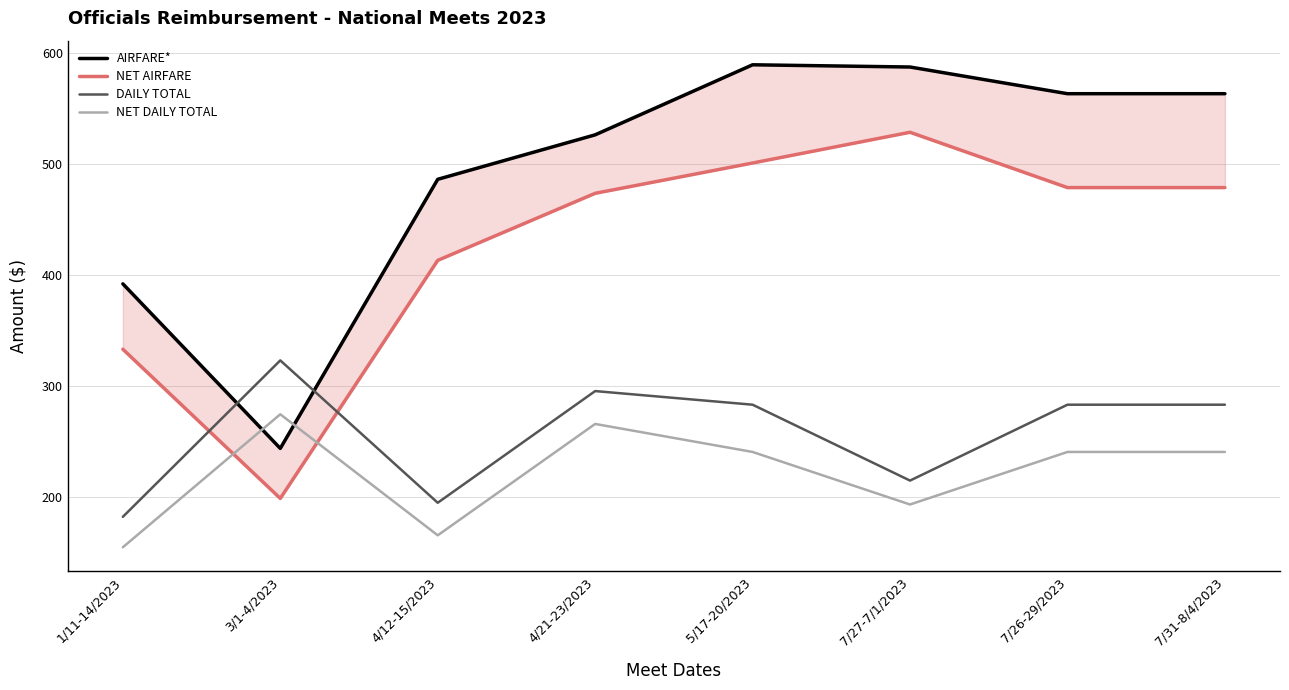

At which category is the sum across all series the highest?

5/17-20/2023